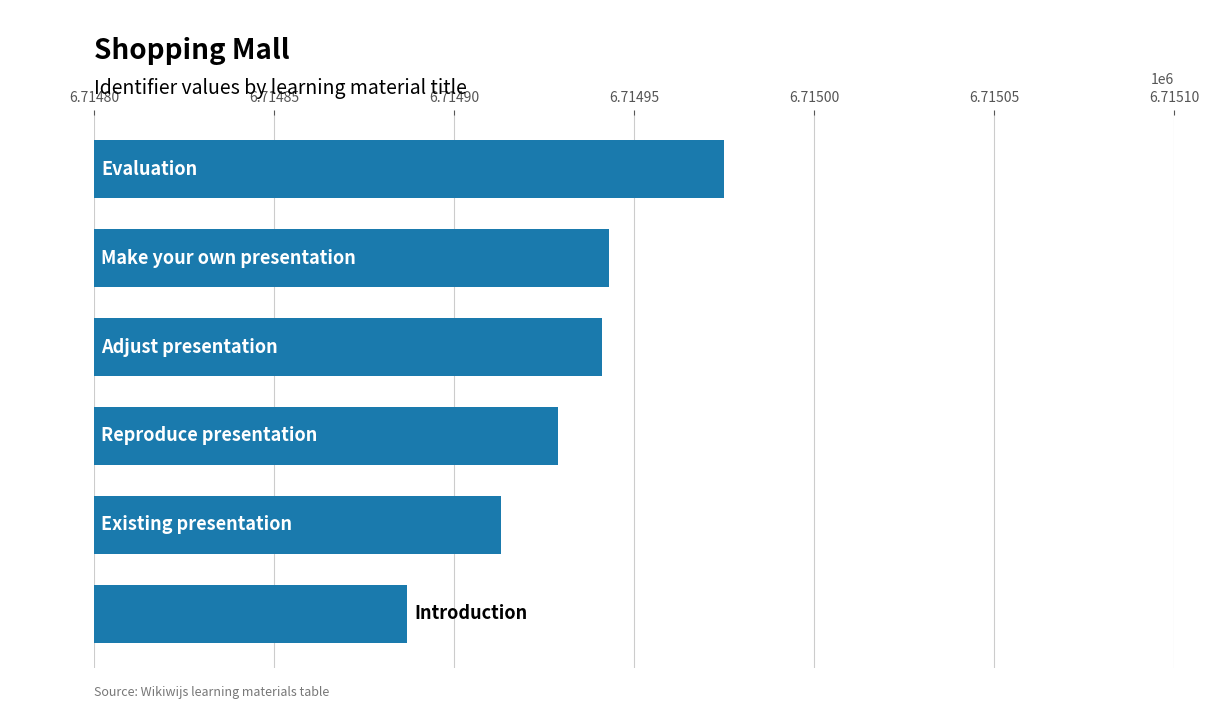

Reading top to bottom, list all the values displayed in this chart.

6714975	6714943	6714941	6714929	6714913	6714887